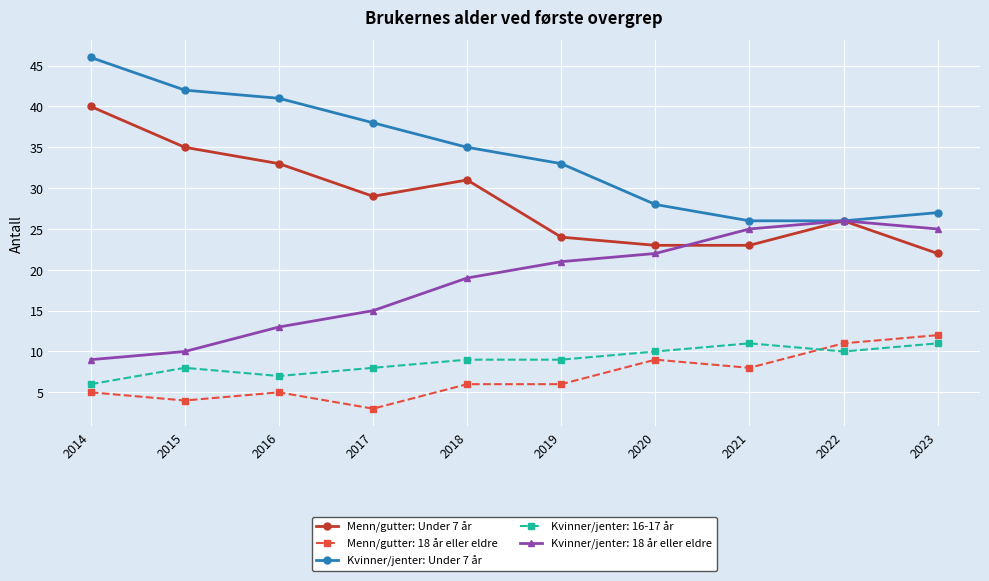

True or false: Kvinner/jenter: Under 7 år and Menn/gutter: 18 år eller eldre intersect in this chart.

False